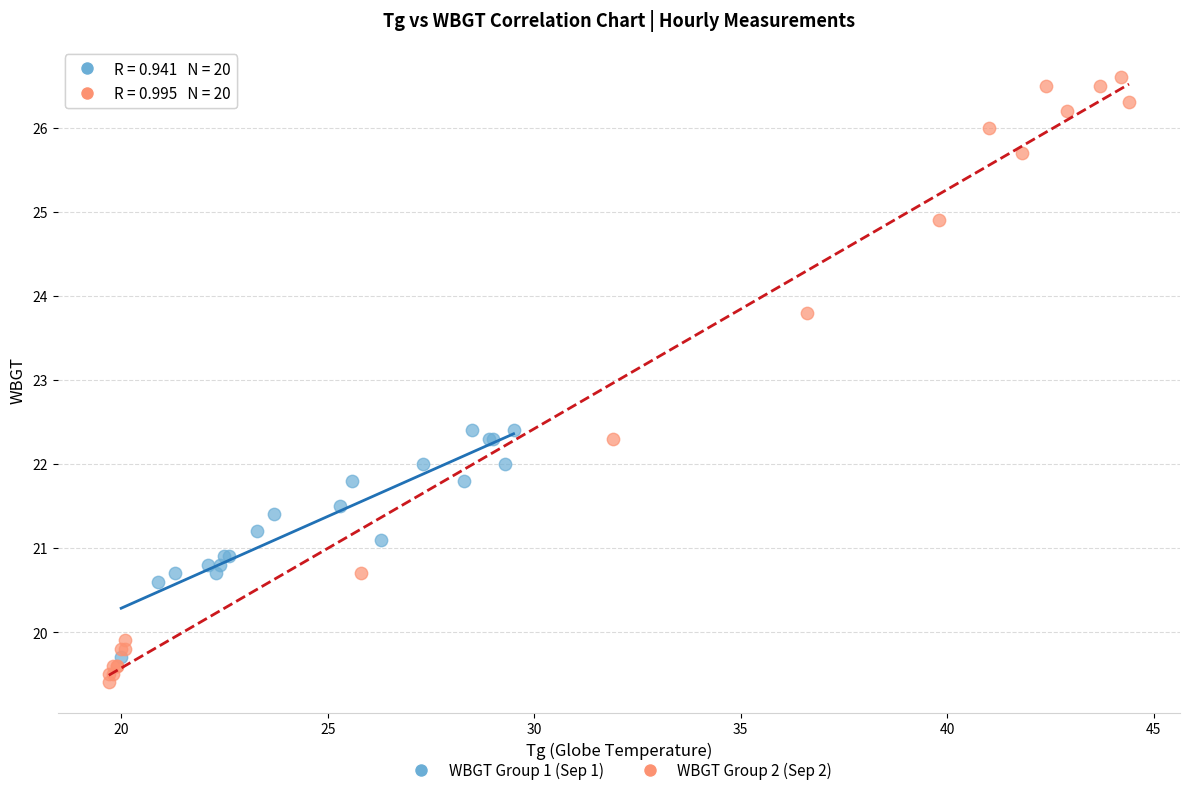

Which series reaches the maximum Y coordinate?

WBGT Group 2 (Sep 2)